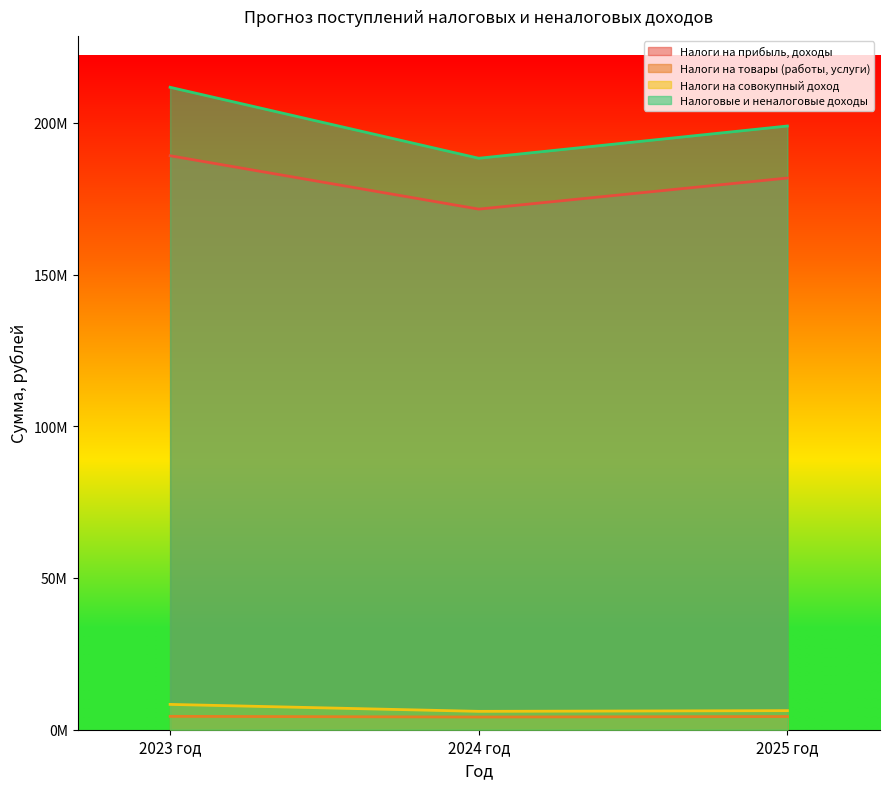

Rank the series by their maximum value, from lowest to highest.

Налоги на товары (работы, услуги), Налоги на совокупный доход, Налоги на прибыль, доходы, Налоговые и неналоговые доходы